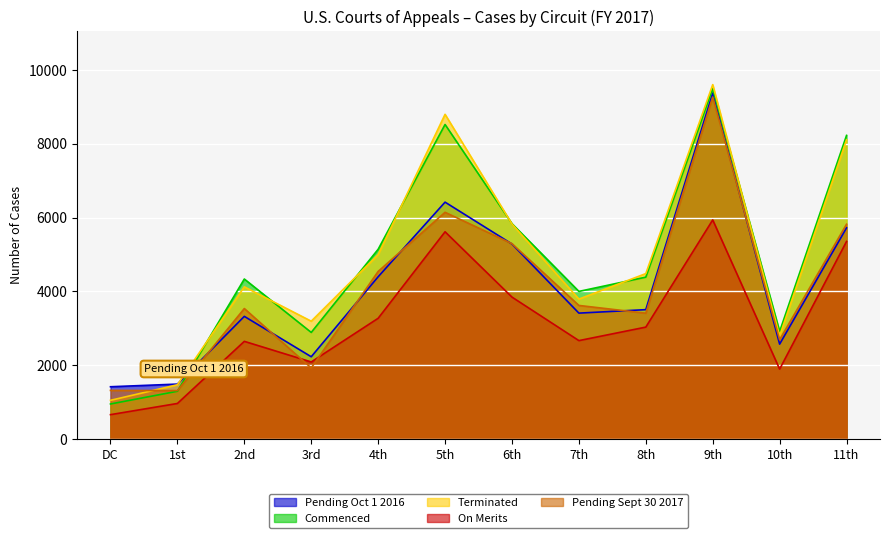

What is the smallest value displayed?

662